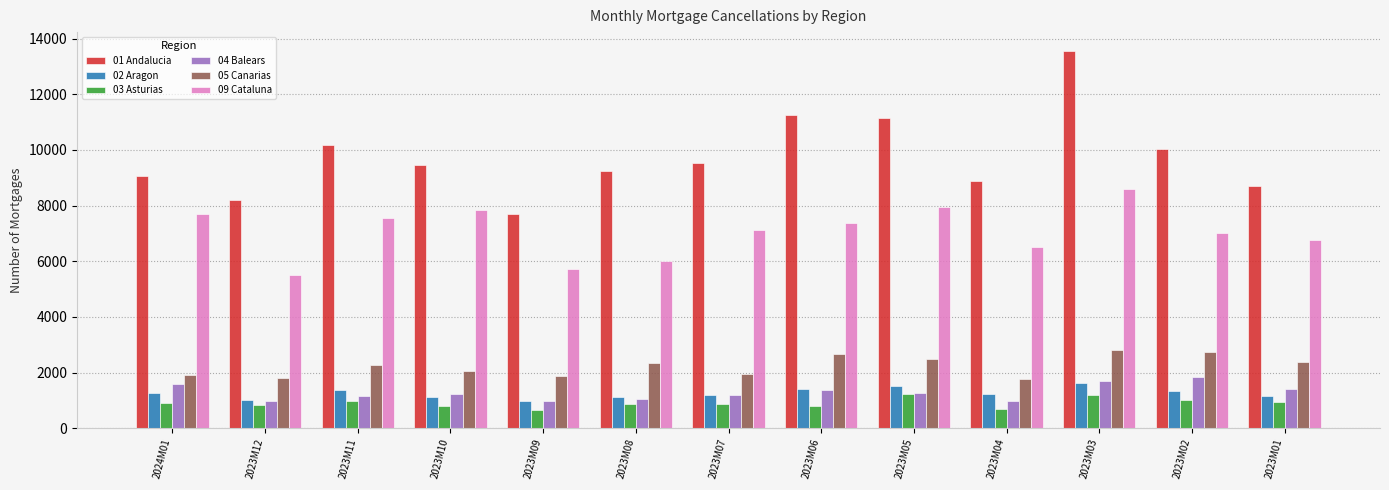

Which category has the highest value in the 04 Balears series?

2023M02